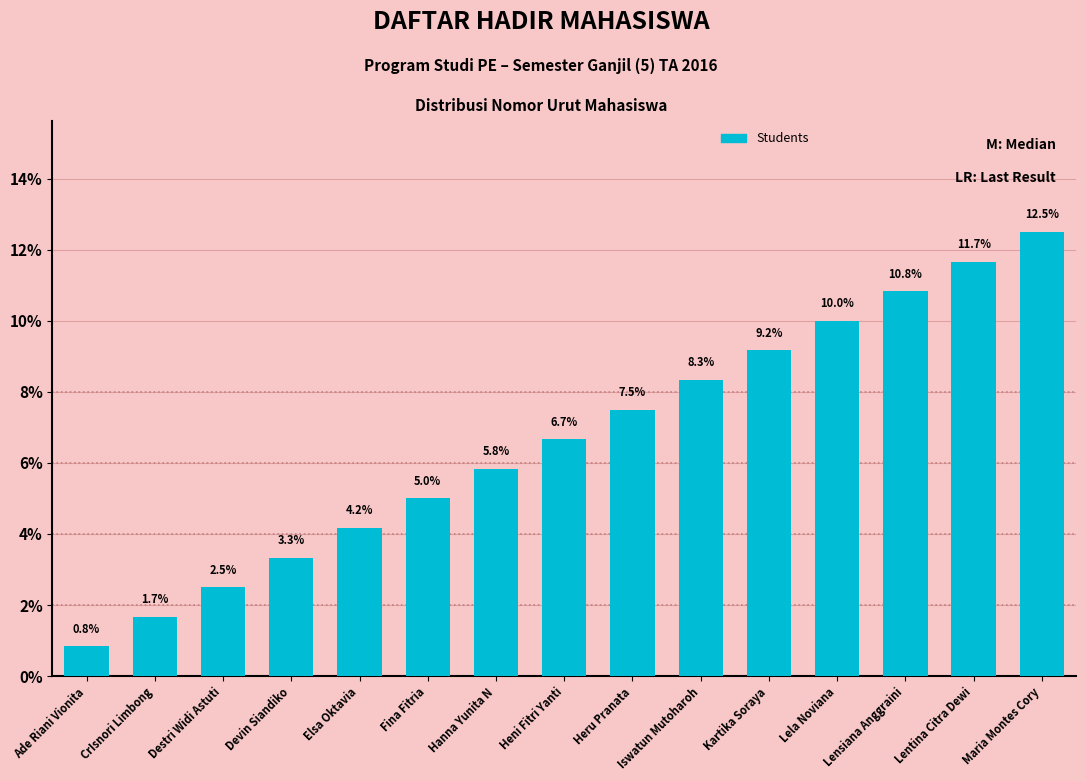

At which category does the chart reach its minimum across all series?

Ade Riani Vionita